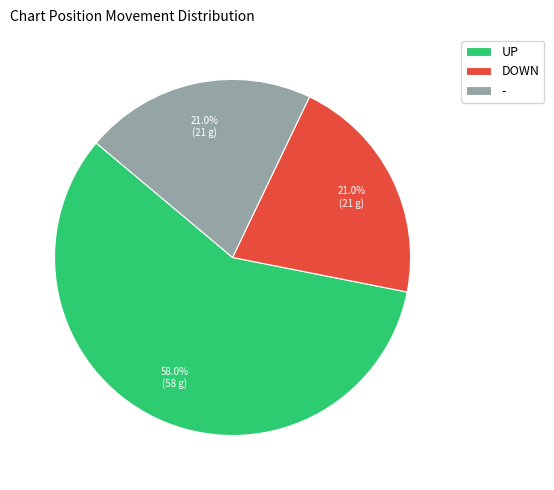

Between - and UP, which is larger?

UP